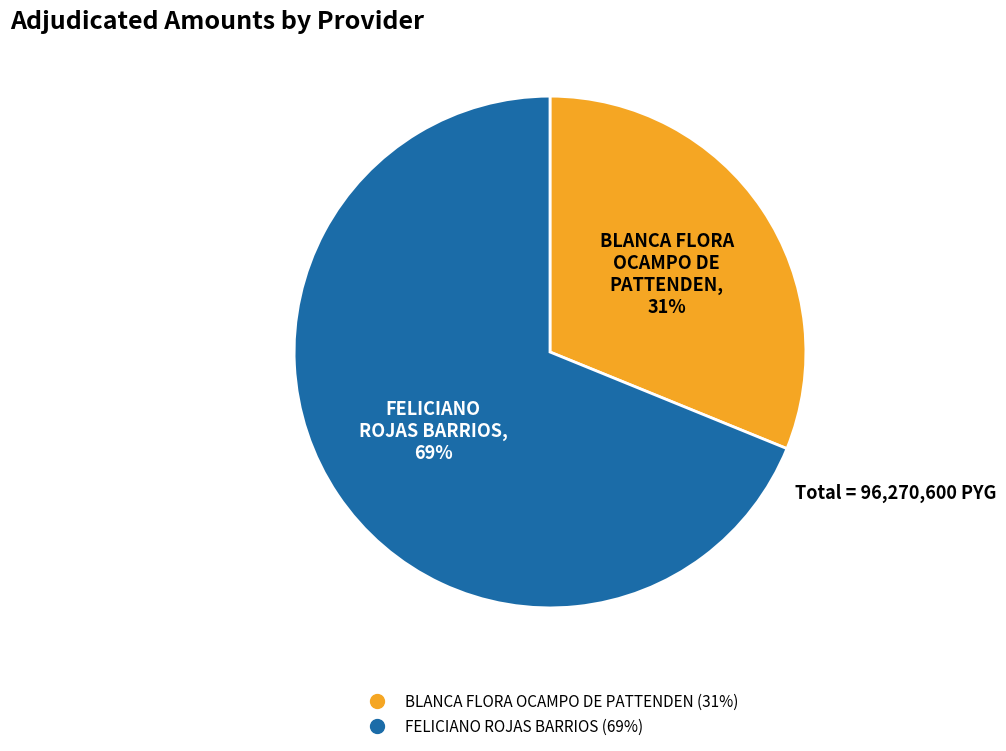

To the nearest percent, what is the average slice percentage?

50%